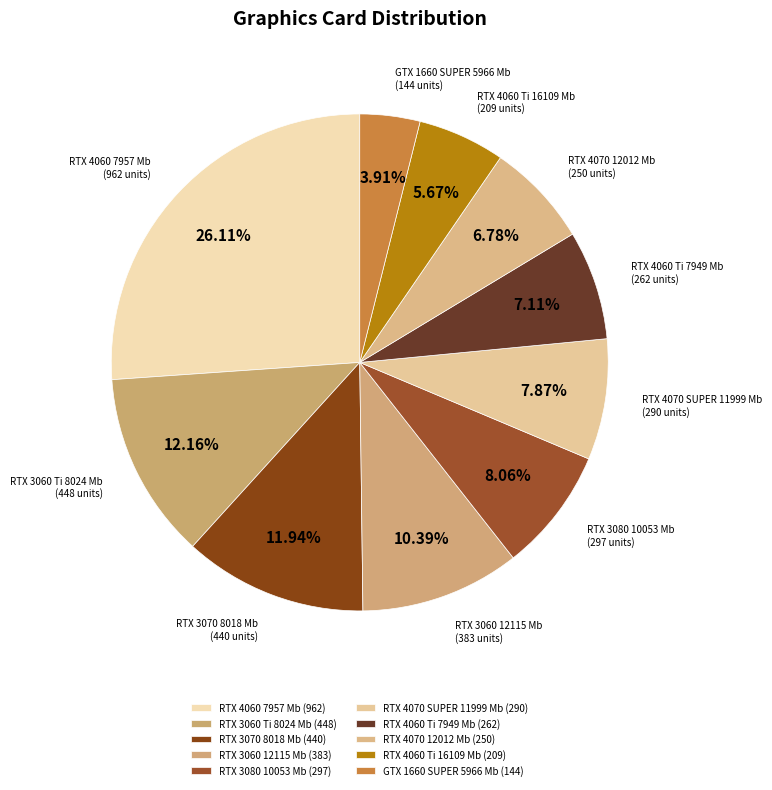

Does any single category account for the majority?

No